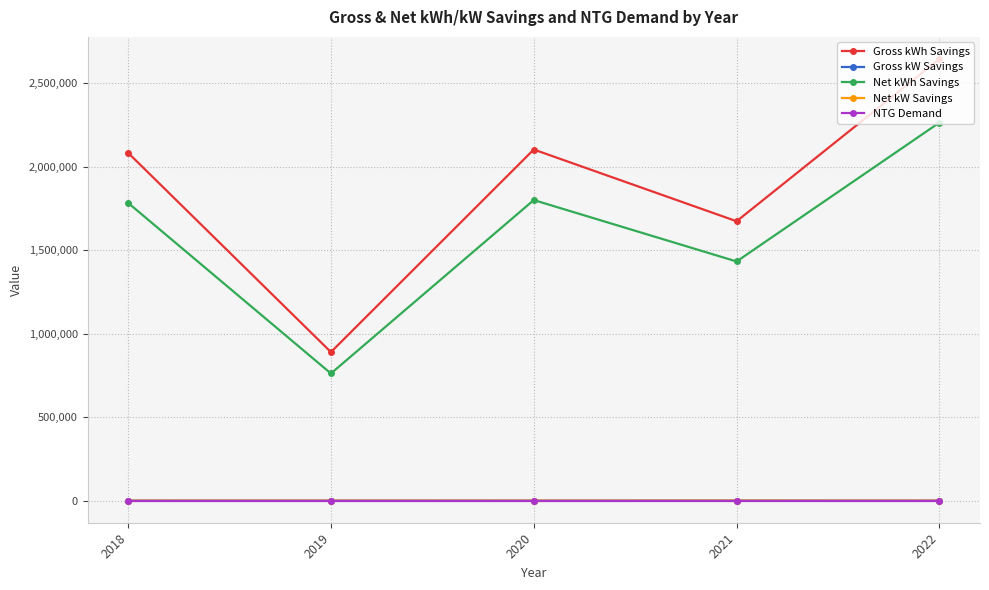

What is the difference between the Gross kWh Savings values at 2021 and 2018?

409757.3